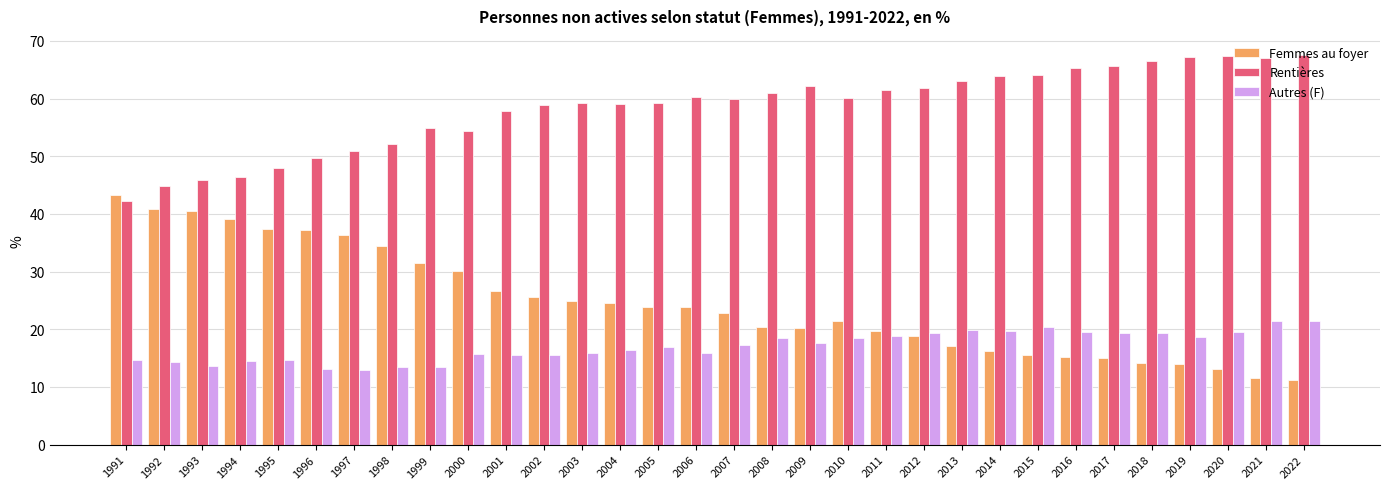

What is the minimum value for Rentières?

42.2